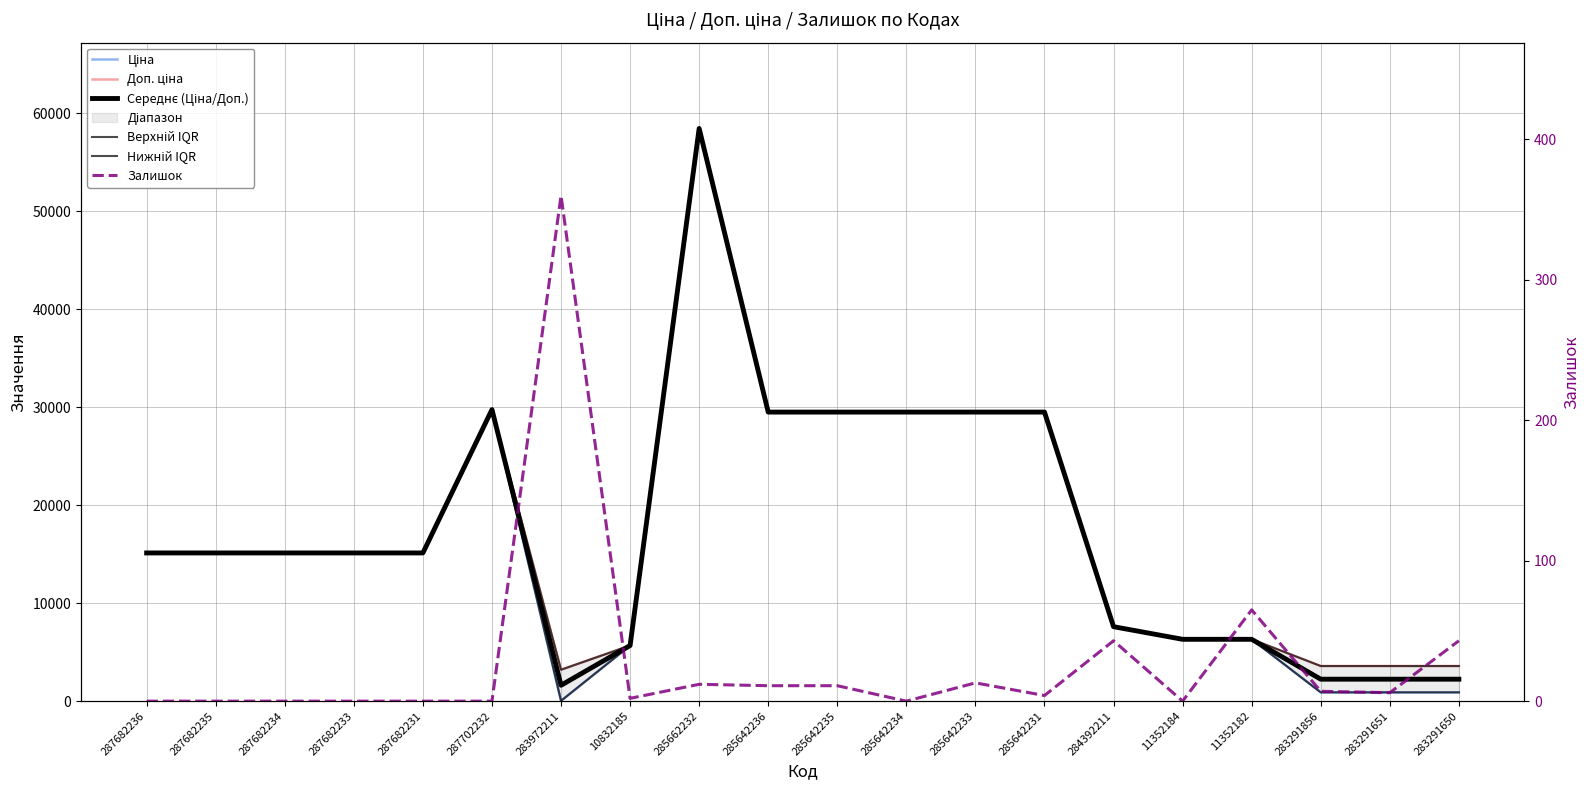

Reading right to left, transcribe all the data shown in this chart.

Ціна: 283291650=895.9	283291651=895.9	283291856=895.9	11352182=6308.8	11352184=6308.8	284392211=7596.5	285642231=29491.5	285642233=29491.5	285642234=29491.5	285642235=29491.5	285642236=29491.5	285662232=58426.5	10832185=5673.8	283972211=32.0	287702232=29747.2	287682231=15120.0	287682233=15120.0	287682234=15120.0	287682235=15120.0	287682236=15120.0
Доп. ціна: 283291650=3583.6	283291651=3583.6	283291856=3583.6	11352182=6308.8	11352184=6308.8	284392211=7596.5	285642231=29491.5	285642233=29491.5	285642234=29491.5	285642235=29491.5	285642236=29491.5	285662232=58426.5	10832185=5673.8	283972211=3205.0	287702232=29747.2	287682231=15120.0	287682233=15120.0	287682234=15120.0	287682235=15120.0	287682236=15120.0
Середнє (Ціна/Доп.): 283291650=2239.8	283291651=2239.8	283291856=2239.8	11352182=6308.8	11352184=6308.8	284392211=7596.5	285642231=29491.5	285642233=29491.5	285642234=29491.5	285642235=29491.5	285642236=29491.5	285662232=58426.5	10832185=5673.8	283972211=1618.5	287702232=29747.2	287682231=15120.0	287682233=15120.0	287682234=15120.0	287682235=15120.0	287682236=15120.0
Верхній IQR: 283291650=3583.6	283291651=3583.6	283291856=3583.6	11352182=6308.8	11352184=6308.8	284392211=7596.5	285642231=29491.5	285642233=29491.5	285642234=29491.5	285642235=29491.5	285642236=29491.5	285662232=58426.5	10832185=5673.8	283972211=3205.0	287702232=29747.2	287682231=15120.0	287682233=15120.0	287682234=15120.0	287682235=15120.0	287682236=15120.0
Нижній IQR: 283291650=895.9	283291651=895.9	283291856=895.9	11352182=6308.8	11352184=6308.8	284392211=7596.5	285642231=29491.5	285642233=29491.5	285642234=29491.5	285642235=29491.5	285642236=29491.5	285662232=58426.5	10832185=5673.8	283972211=32.0	287702232=29747.2	287682231=15120.0	287682233=15120.0	287682234=15120.0	287682235=15120.0	287682236=15120.0
Залишок: 283291650=43.0	283291651=6.0	283291856=7.0	11352182=65.0	11352184=0.0	284392211=43.0	285642231=4.0	285642233=13.0	285642234=0.0	285642235=11.0	285642236=11.0	285662232=12.0	10832185=2.0	283972211=360.0	287702232=0.0	287682231=0.0	287682233=0.0	287682234=0.0	287682235=0.0	287682236=0.0